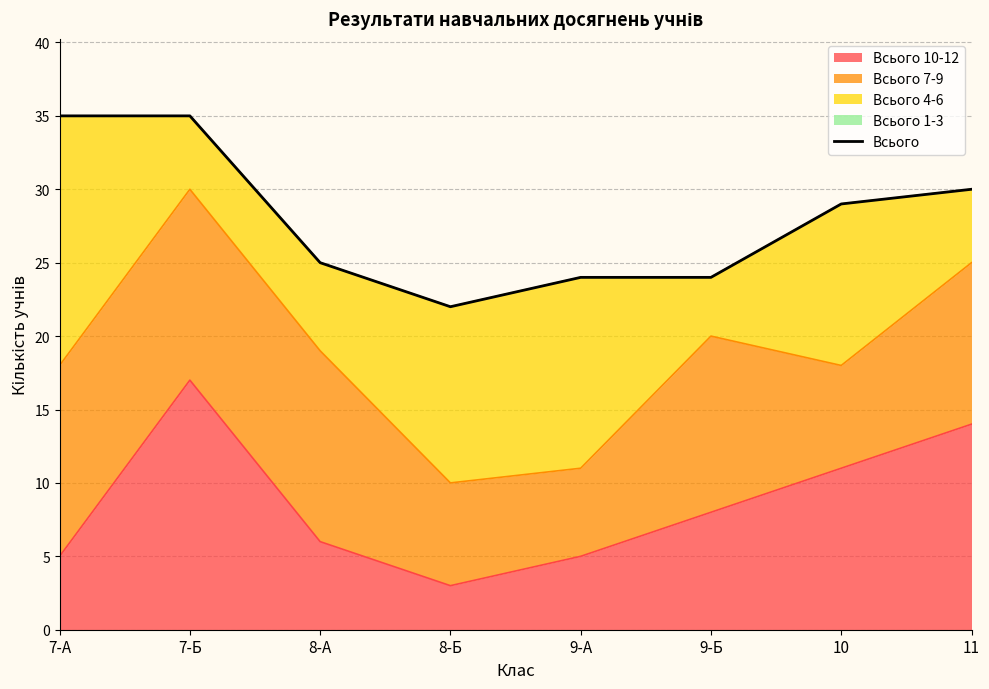

Reading left to right, extract all data points from this chart.

7-А=35	7-Б=35	8-А=25	8-Б=22	9-А=24	9-Б=24	10=29	11=30